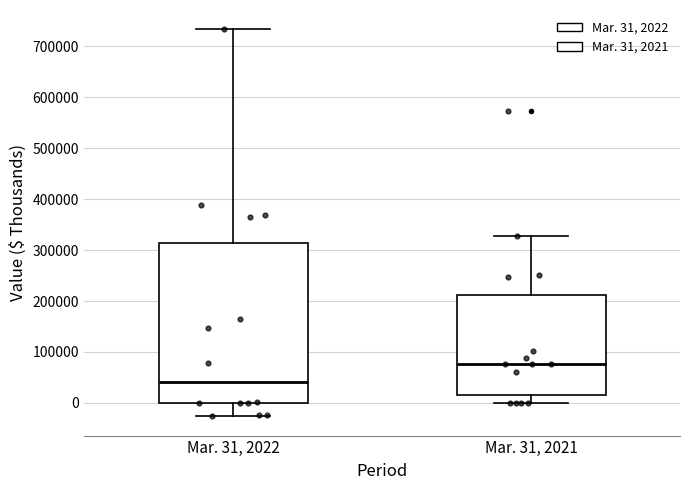

Which box is the tallest, from its lower edge to its upper edge?

Mar. 31, 2022